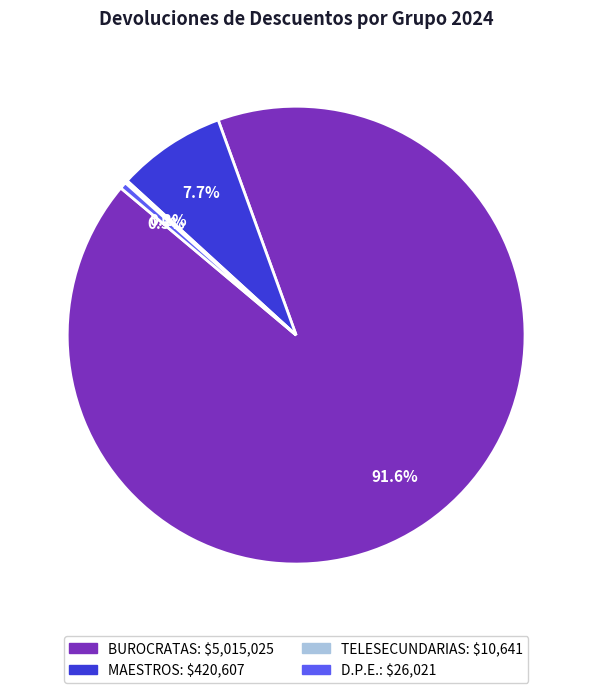

Which slice is the largest?

BUROCRATAS